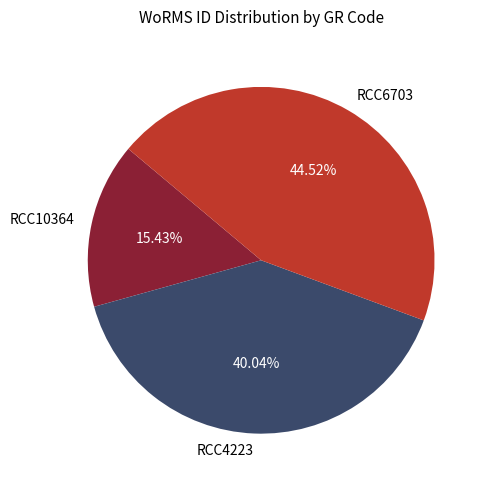

Which category has the smallest portion of the pie?

RCC10364